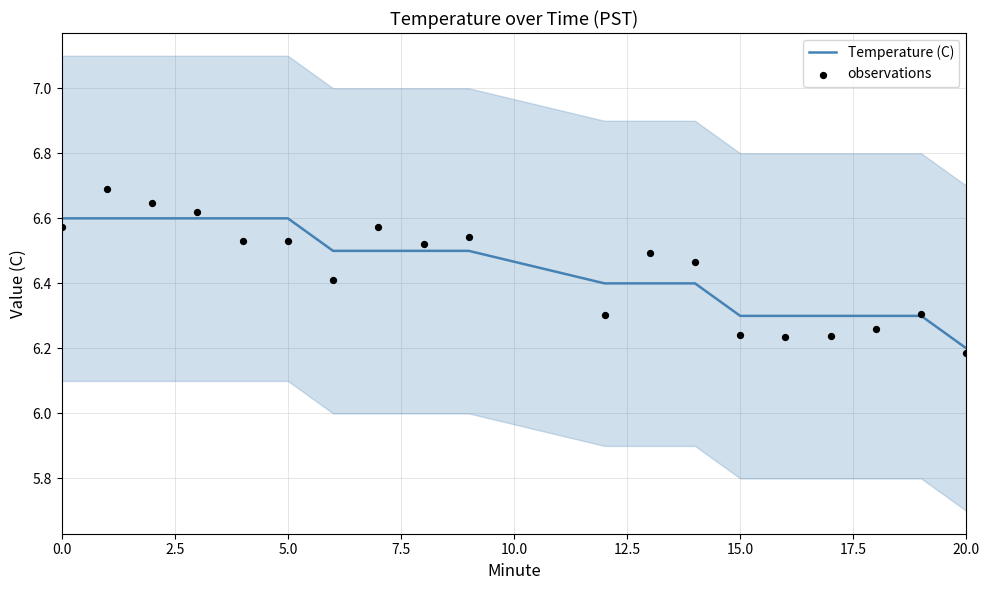

Which series reaches the minimum Y coordinate?

observations